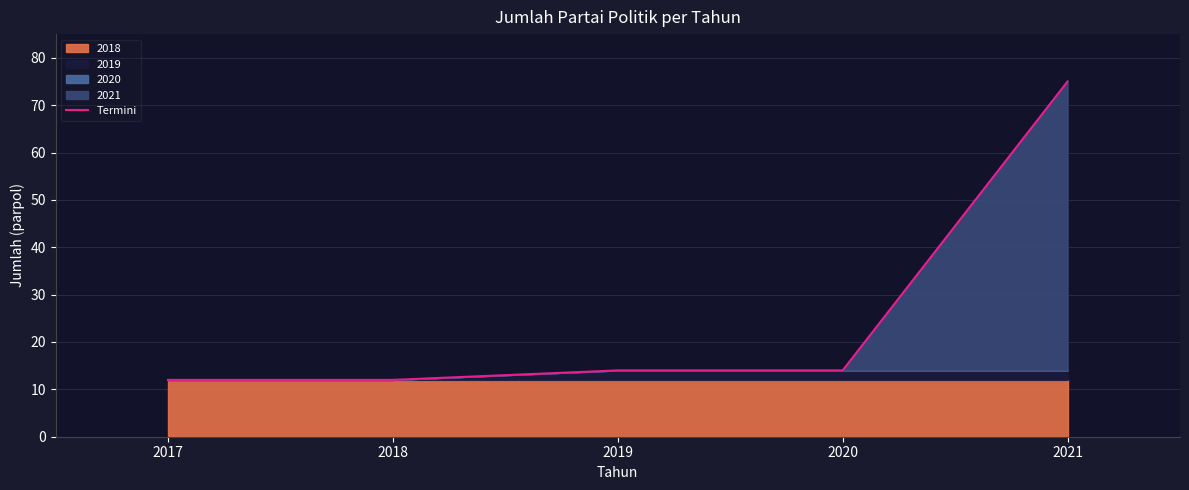

List the labels in order of value, smallest first.

2017, 2018, 2019, 2020, 2021